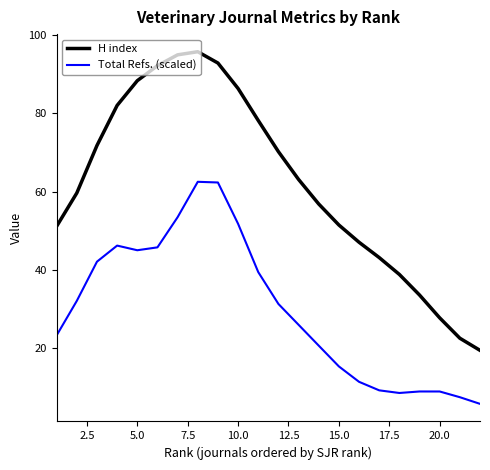

True or false: H index and Total Refs. (scaled) intersect in this chart.

False